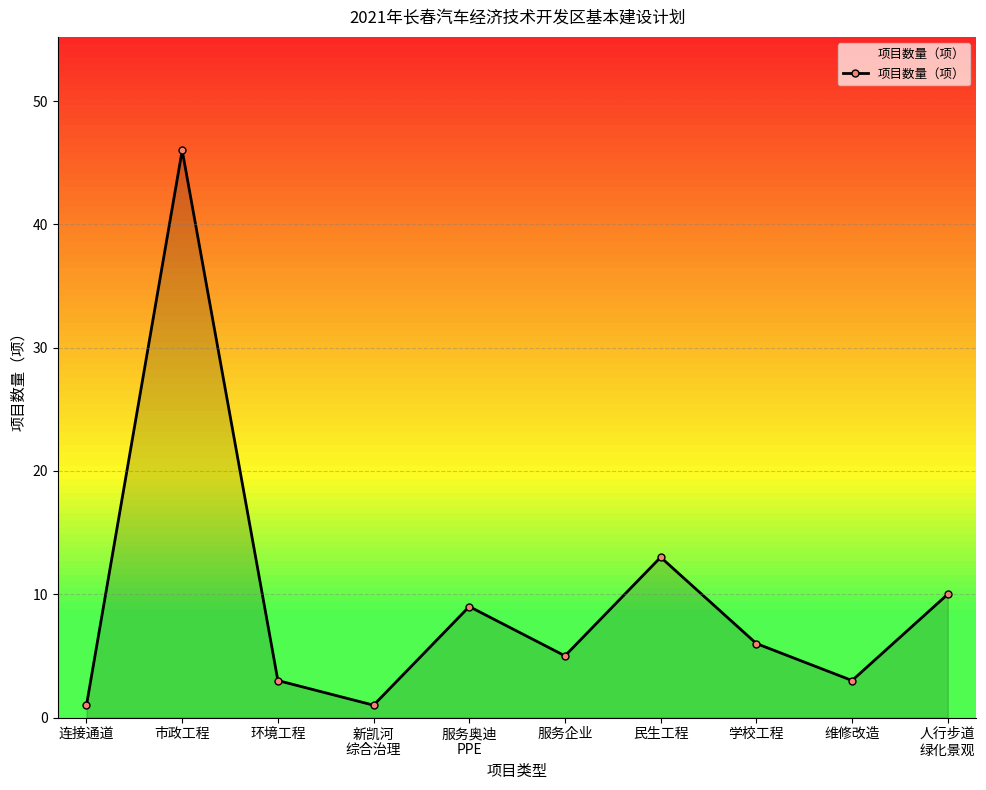

What is the sum of the values at 连接通道 and 维修改造?

4